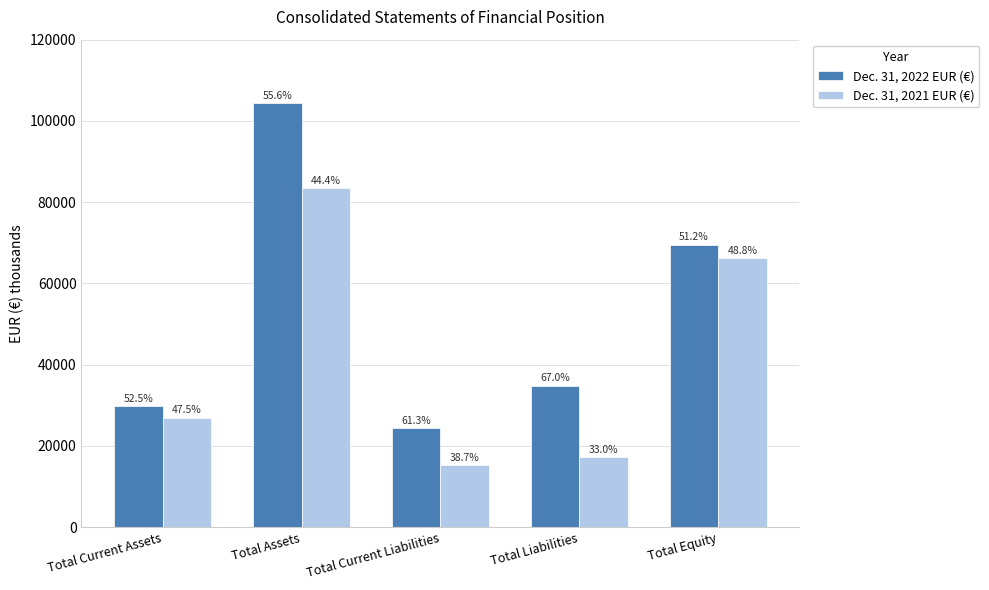

What is the difference between the maximum and minimum values in the Dec. 31, 2021 EUR (€) series?

68073